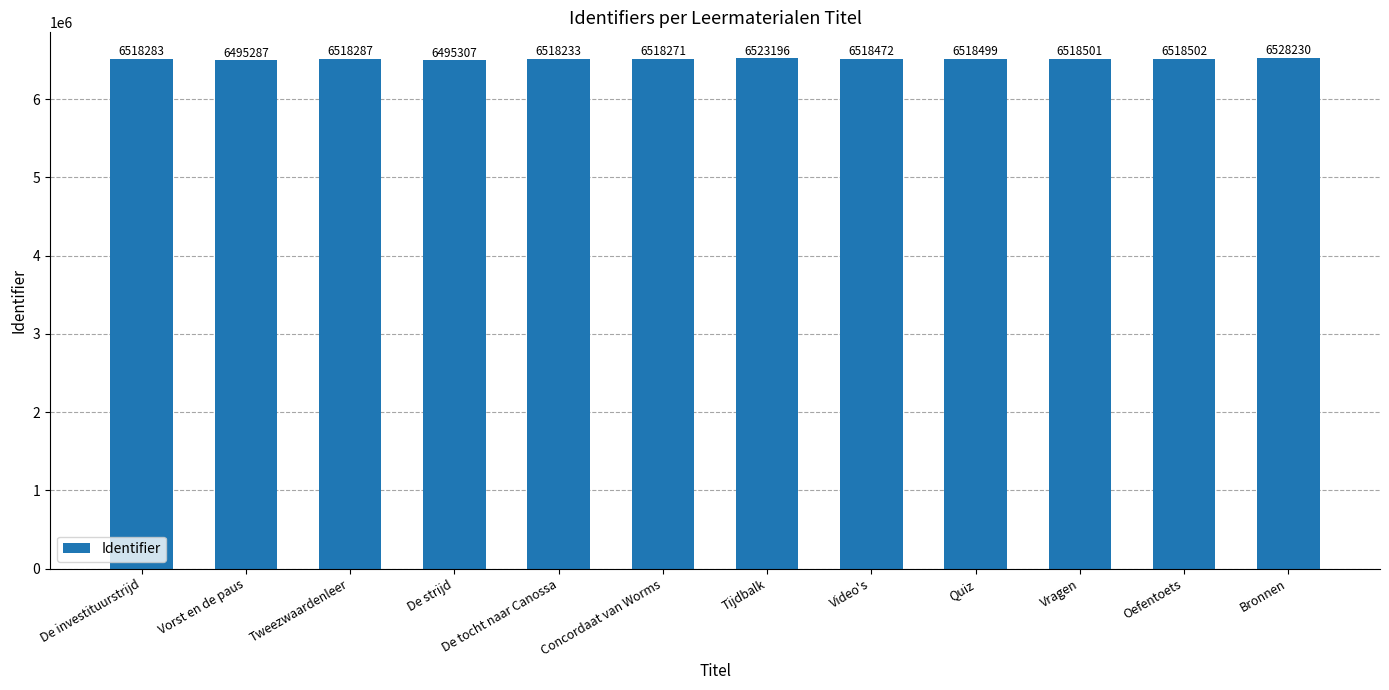

List the labels in order of value, largest first.

Bronnen, Tijdbalk, Oefentoets, Vragen, Quiz, Video's, Tweezwaardenleer, De investituurstrijd, Concordaat van Worms, De tocht naar Canossa, De strijd, Vorst en de paus